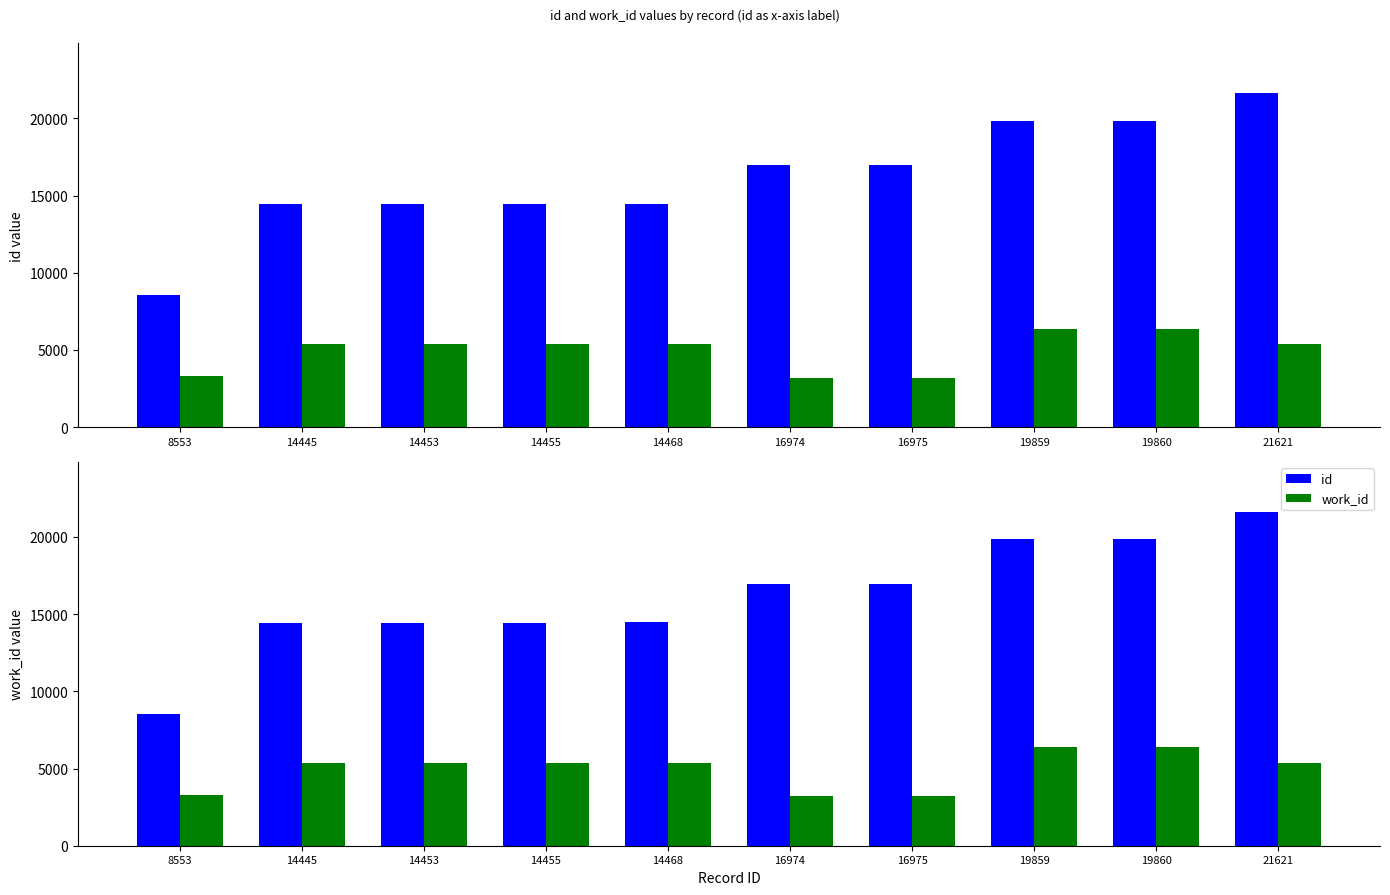

Where does the work_id series first go above 5376?

14468